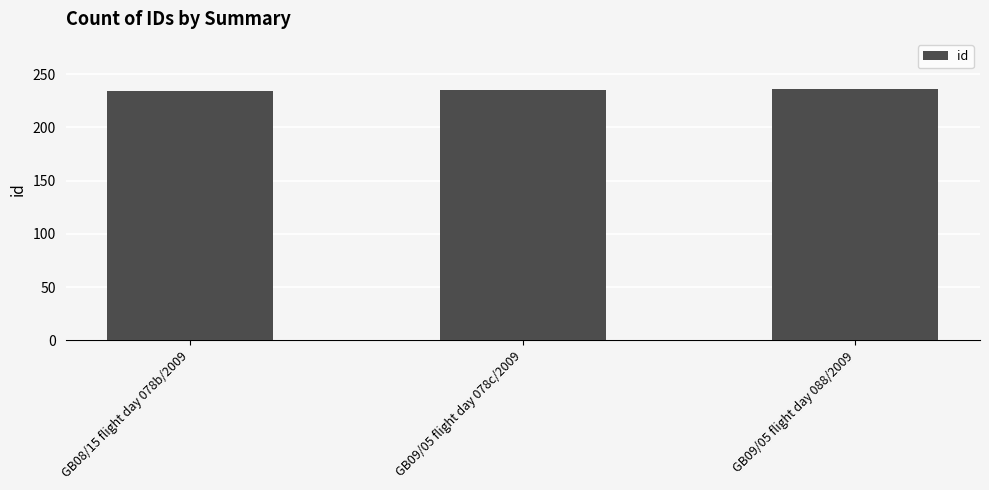

What is the value of the 3rd bar from the left?

236